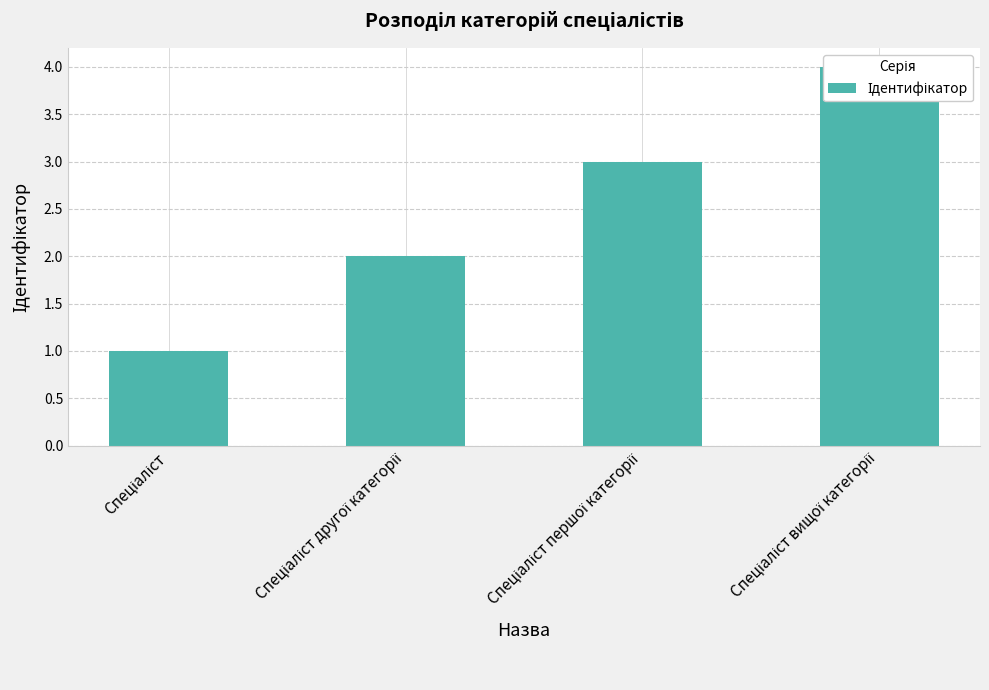

What is the maximum value shown in the chart?

4